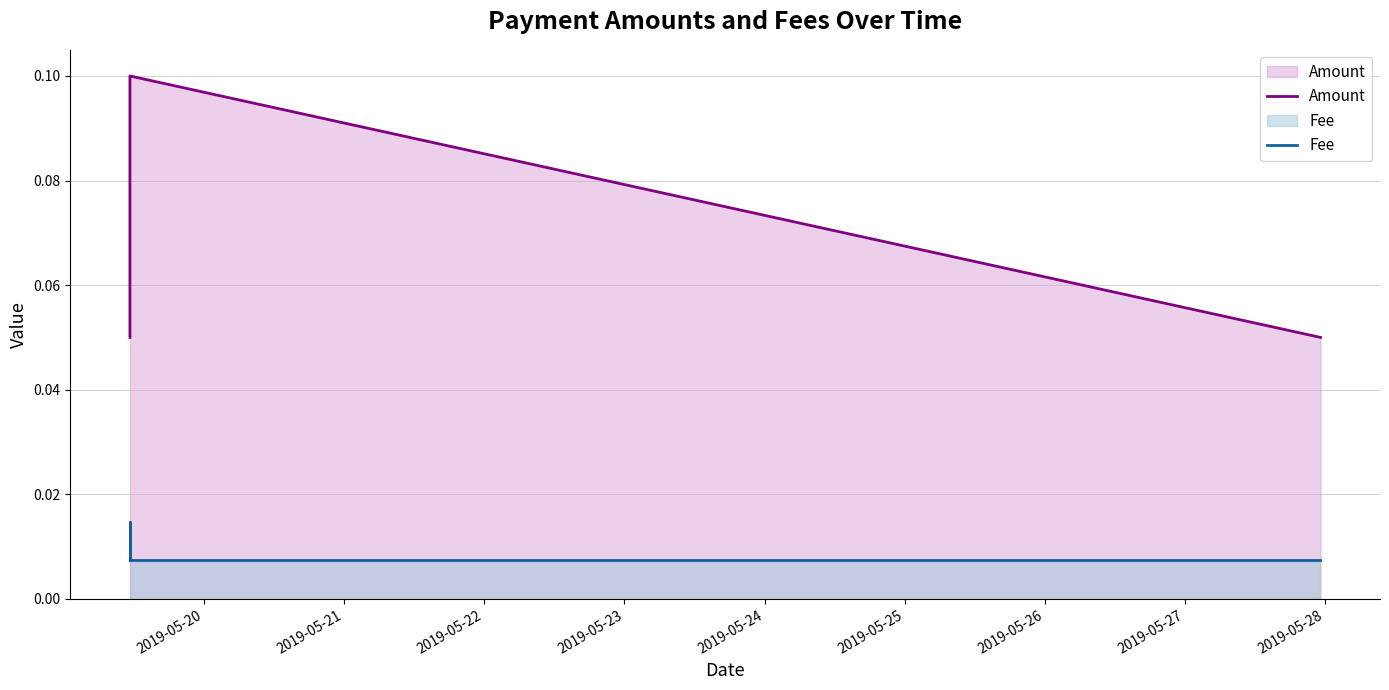

List the series in order of their peak value, lowest first.

Fee, Amount